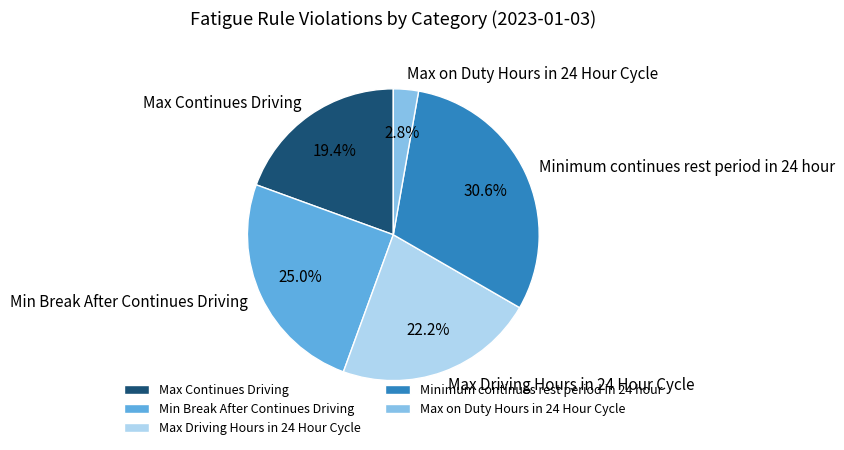

Which slice is the smallest?

Max on Duty Hours in 24 Hour Cycle